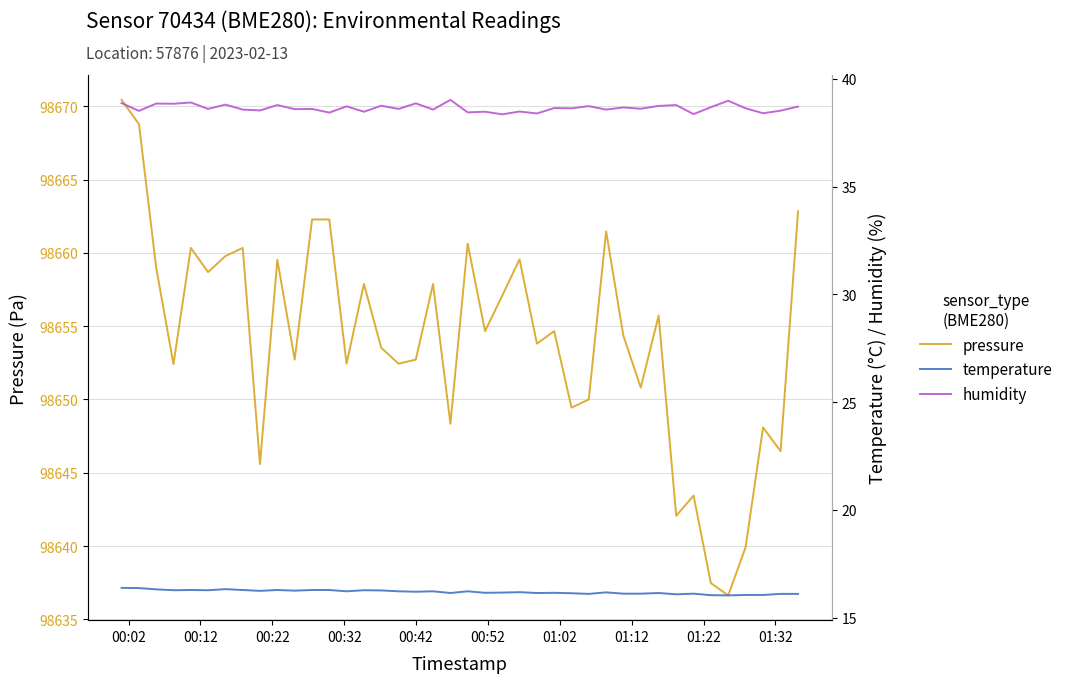

True or false: temperature and humidity cross at least once.

False